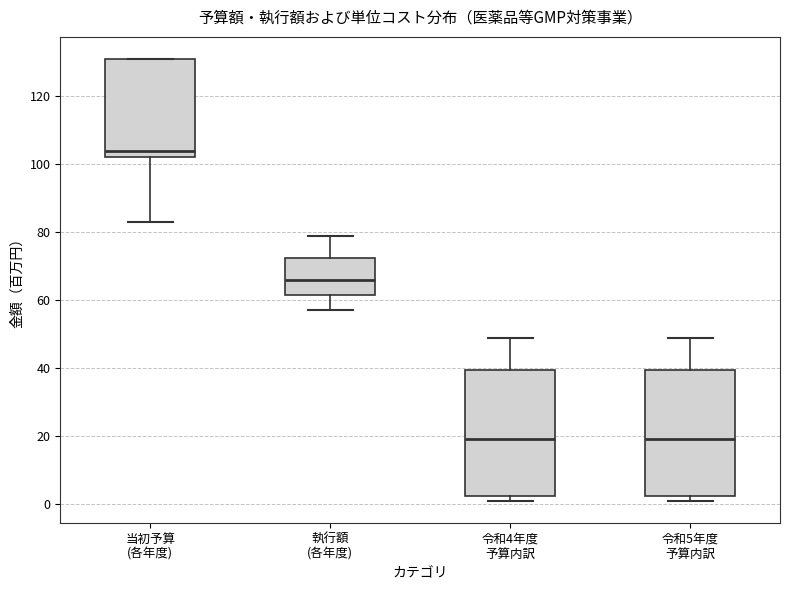

Where does the lower whisker of the box for 当初予算 (各年度) end on the y-axis? The values are not printed on the chart, so give them approximately, as read against the axis.

84